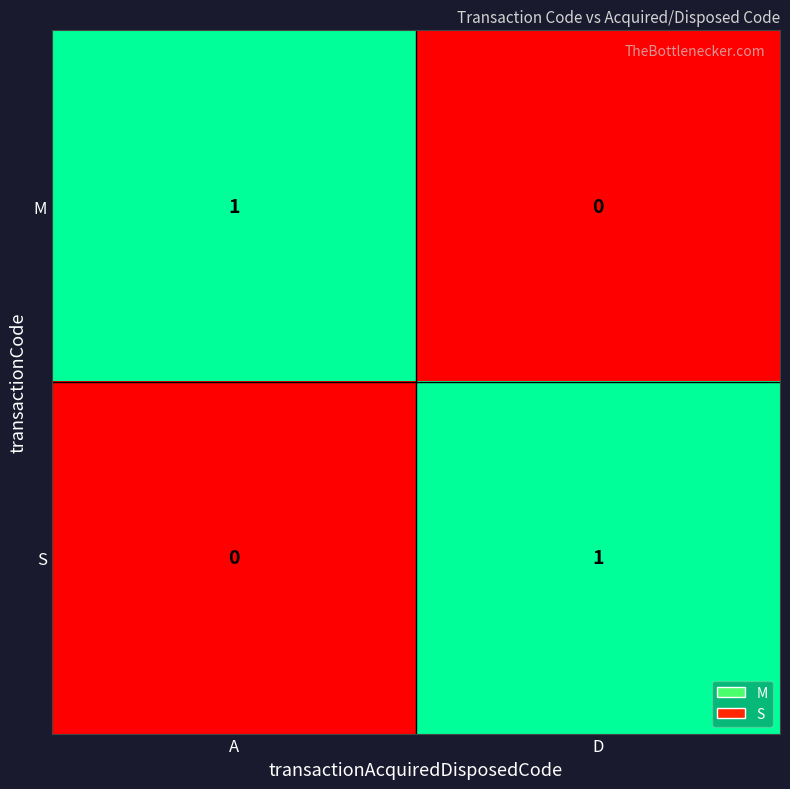

The S series shows 1 at D. True or false?

True